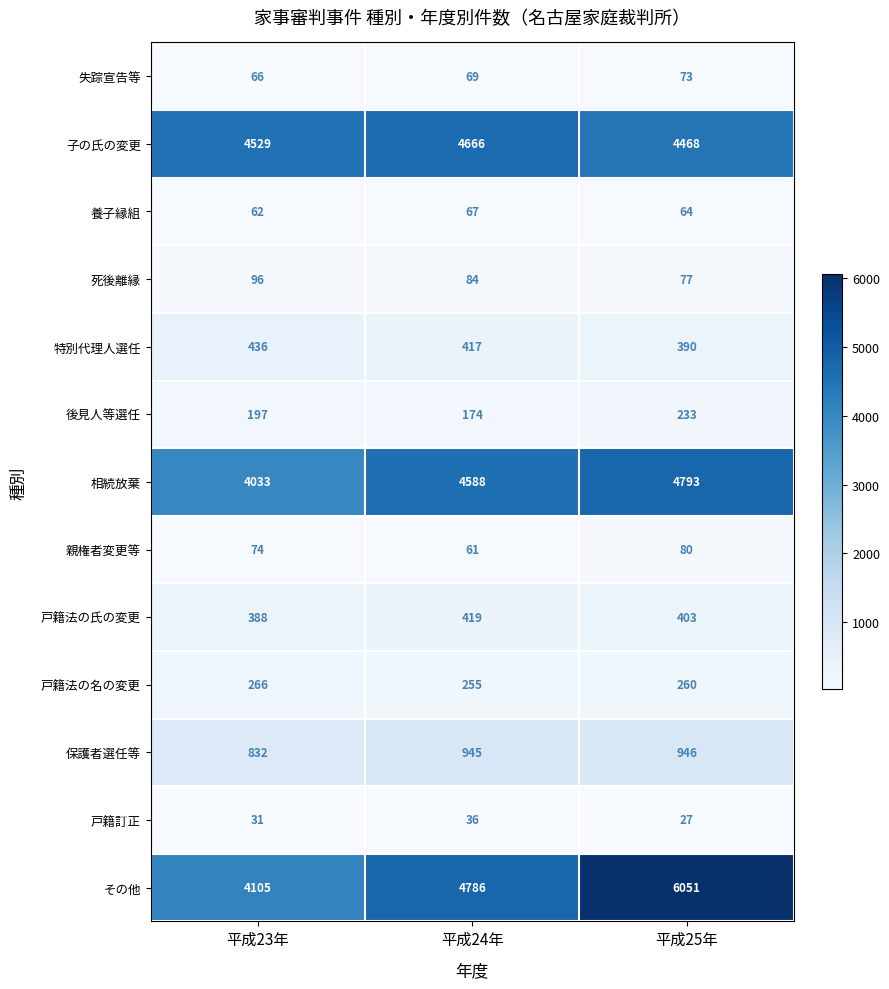

Count the 養子縁組 values in the range 62 to 67.

3